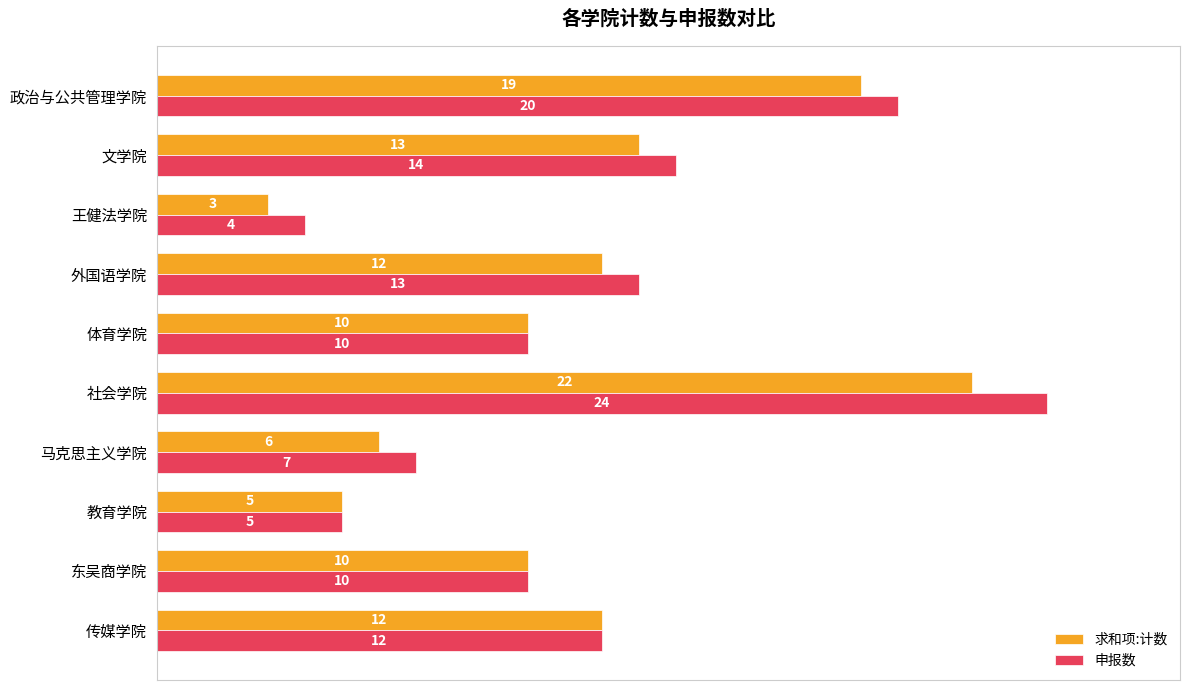

Rank the series by their maximum value, from highest to lowest.

申报数, 求和项:计数